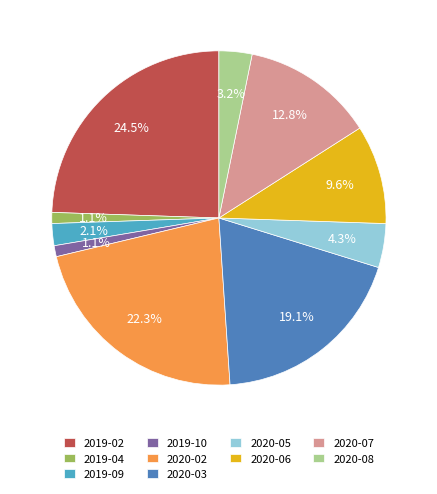

Which category has the biggest portion of the pie?

2019-02